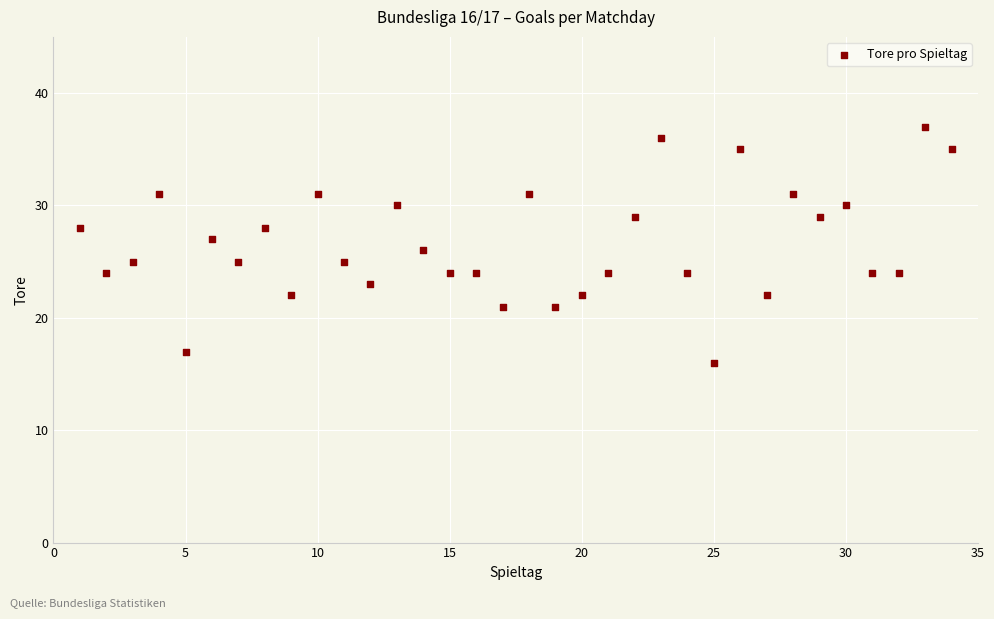

What is the range of Y values (max minus min)?

21